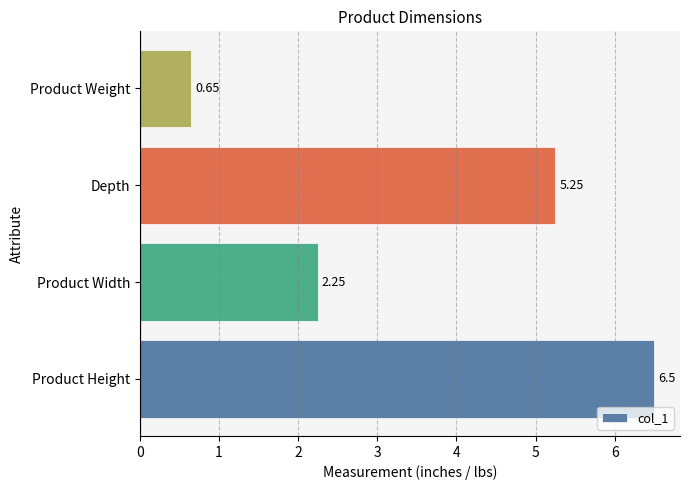

What is the sum of all values?

14.7